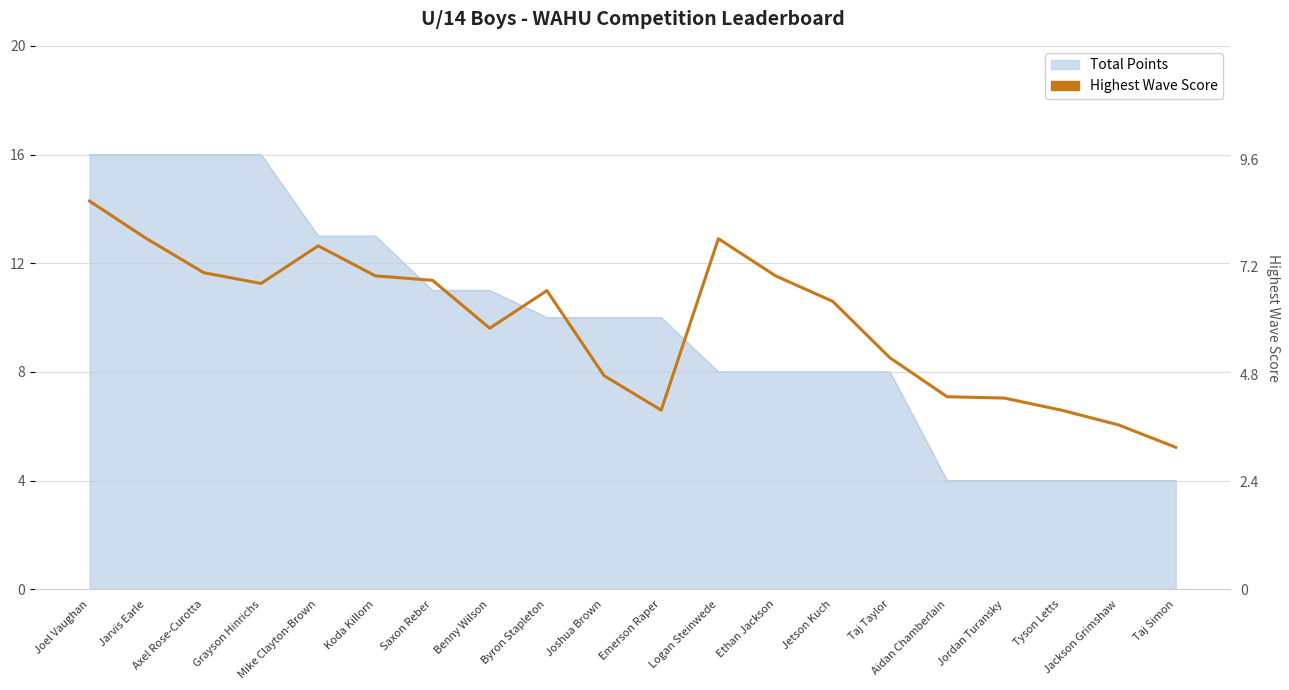

How many interior local valleys (lower than both neighbors) does the data have?

3